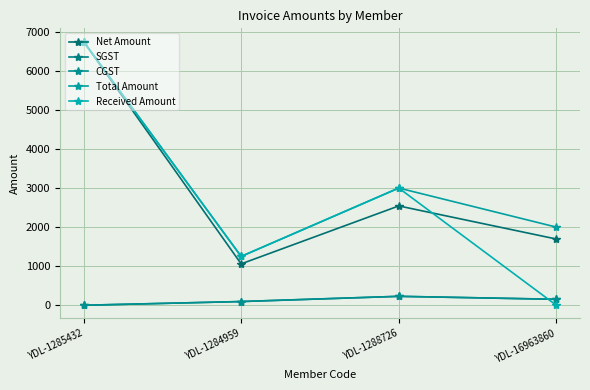

What value does the CGST series have at YDL-1288726?

228.8